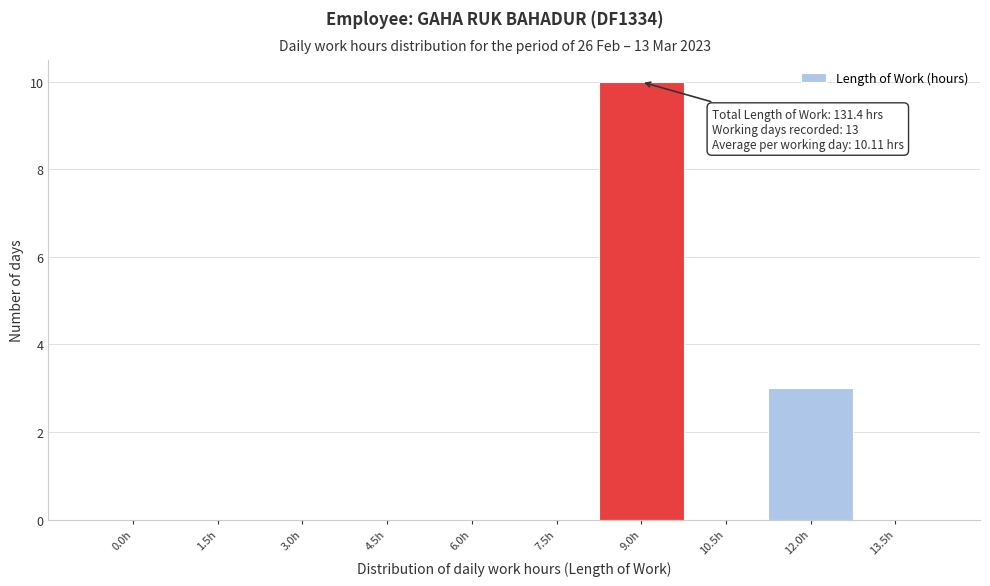

Reading right to left, what are all the values shown in this chart?

13.5h=0	12.0h=3	10.5h=0	9.0h=10	7.5h=0	6.0h=0	4.5h=0	3.0h=0	1.5h=0	0.0h=0